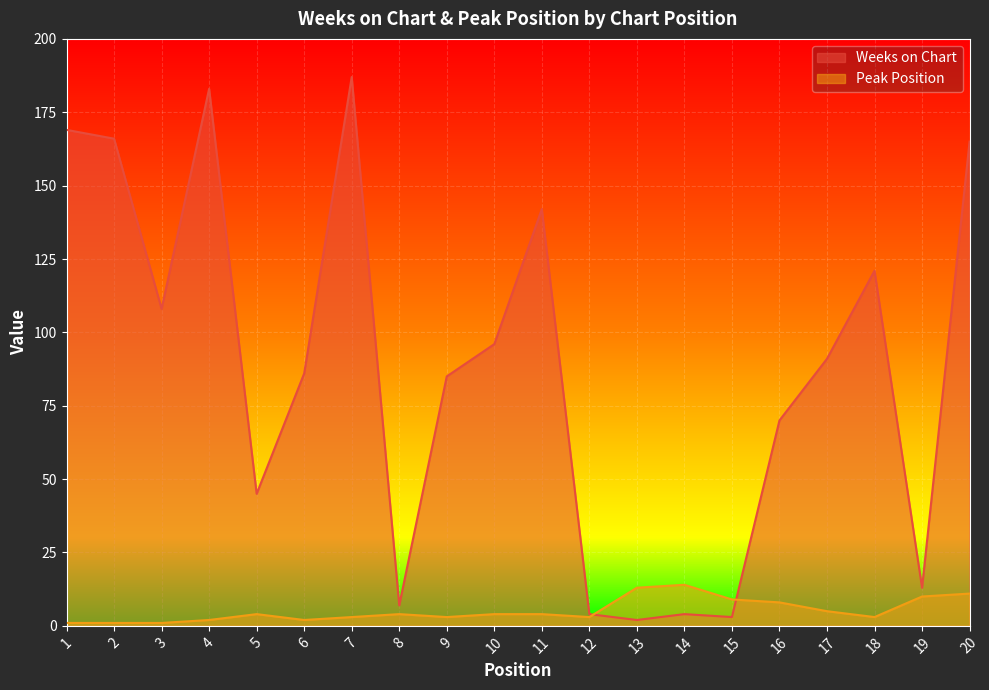

How many data points in Weeks on Chart are less than 91?

10